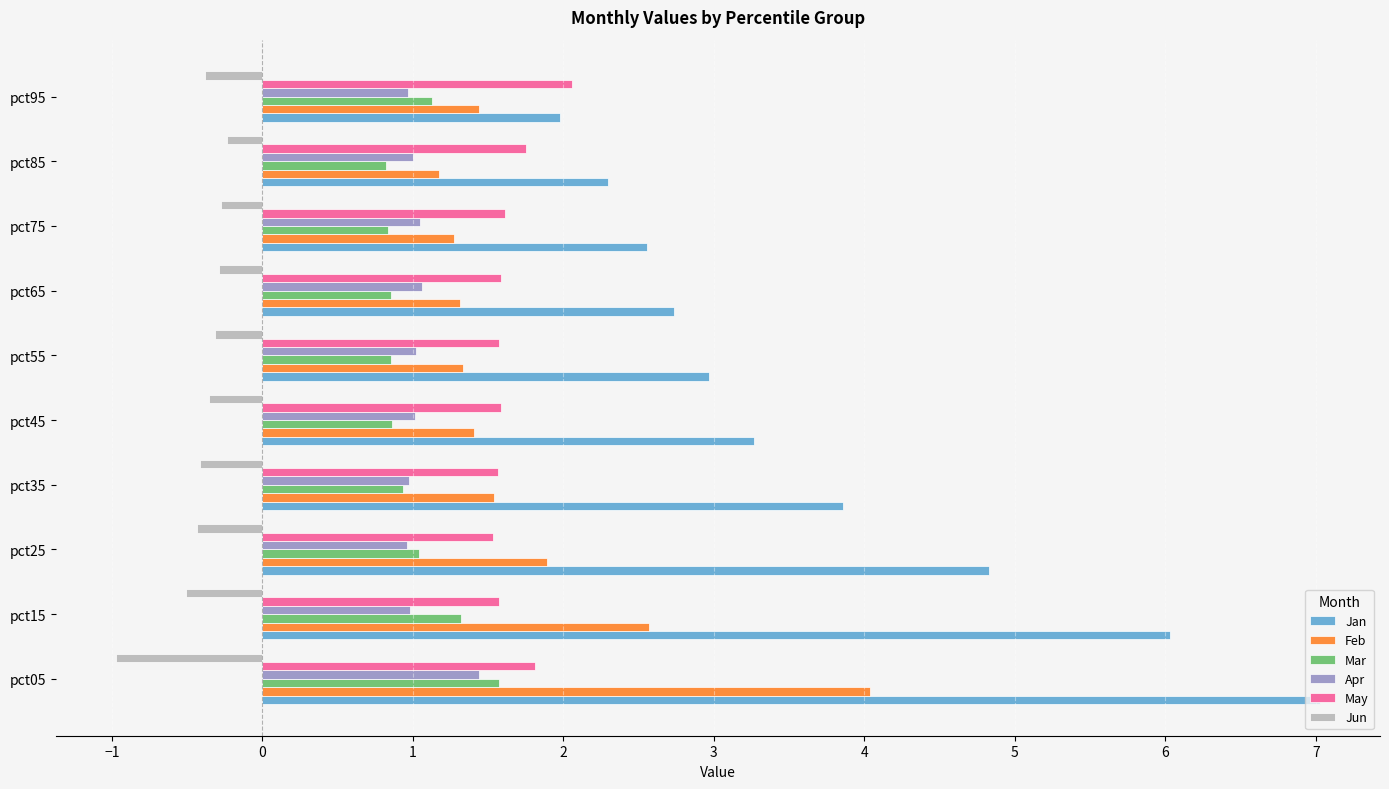

What is the minimum value for Mar?

0.8